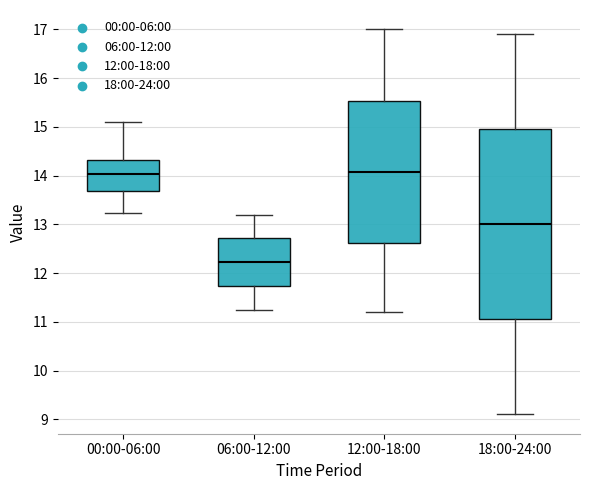

Where does the median line of the box for 12:00-18:00 sit on the y-axis? The values are not printed on the chart, so give them approximately, as read against the axis.

14.1